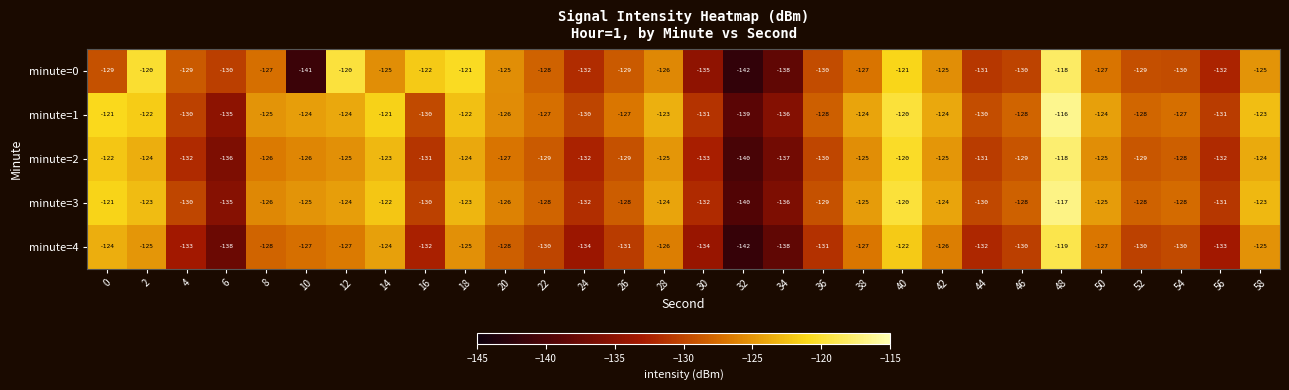

What is the maximum value shown in the chart?

-116